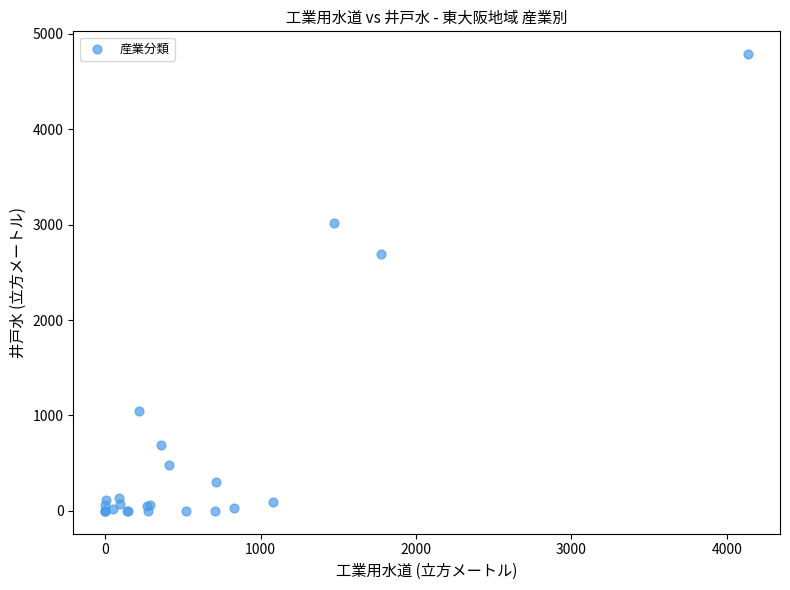

What Y value in the scatter plot is closest to 2393?

2692